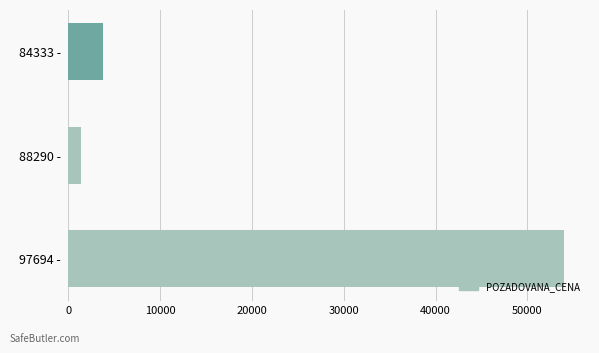

Rank the categories by value from lowest to highest.

88290 -, 84333 -, 97694 -